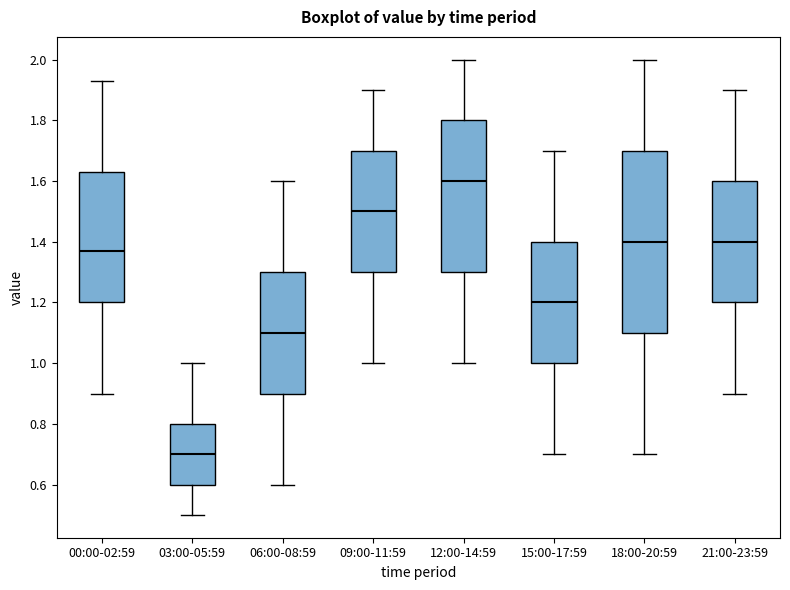

Which box has the lowest median line?

03:00-05:59